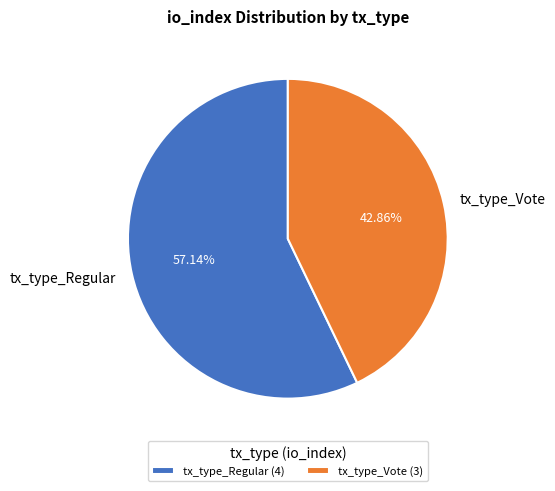

How much of the chart is everything except tx_type_Regular?

42.9%